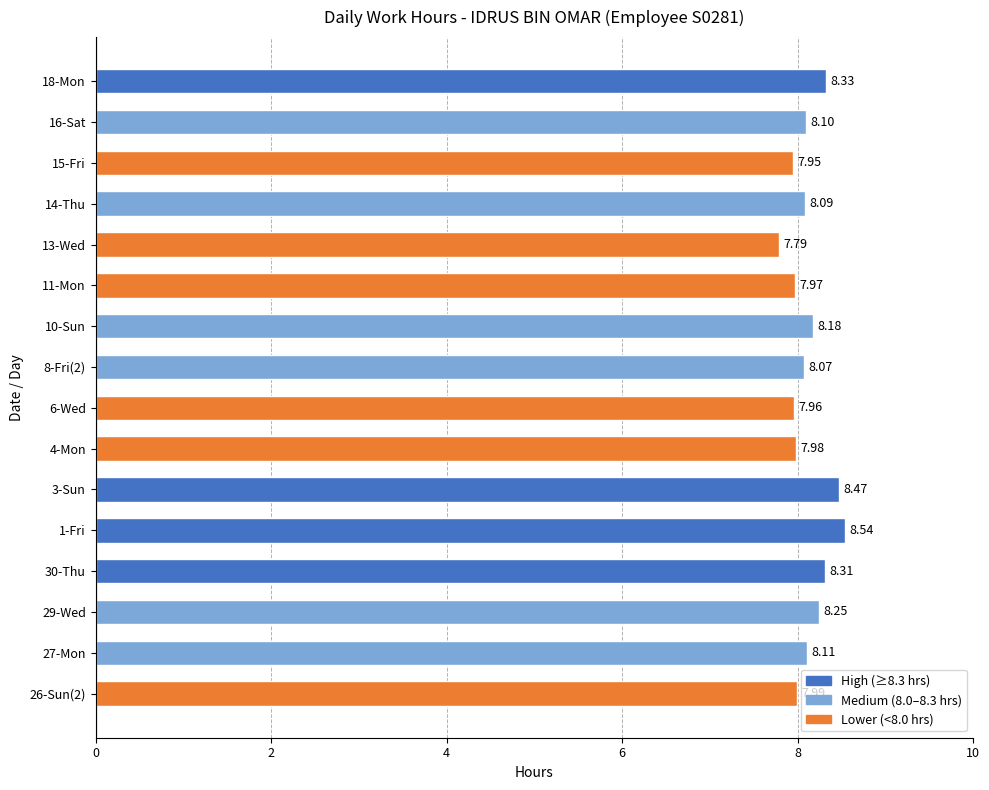

Does the chart contain stacked bars?

No